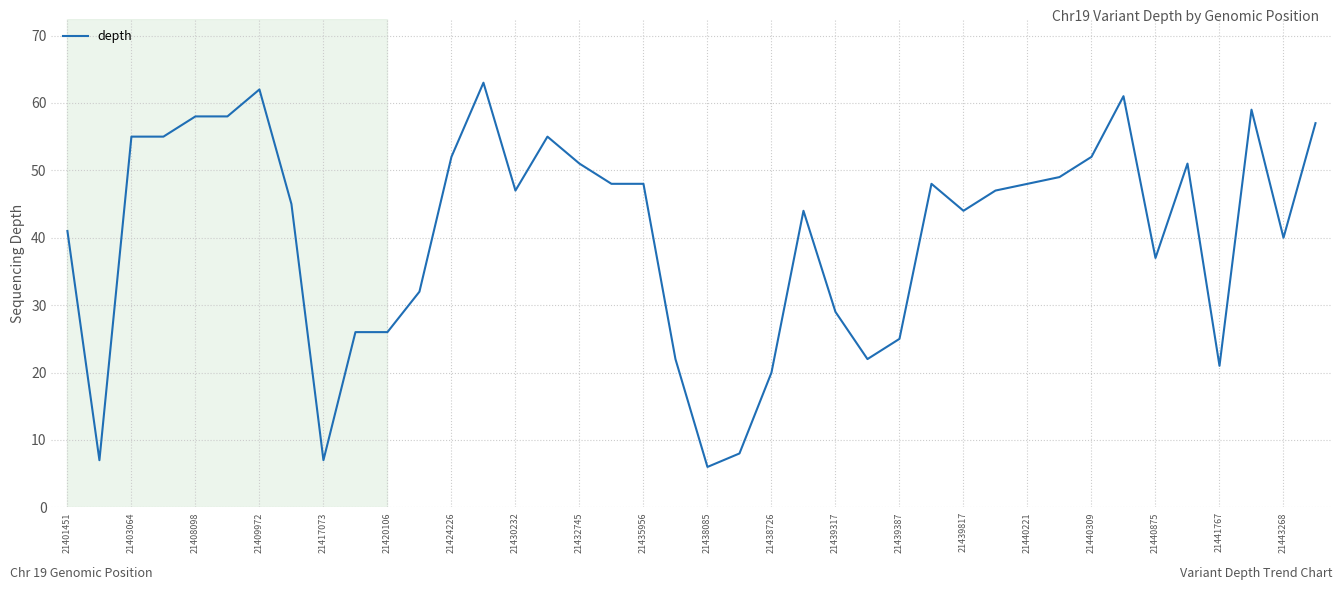

What is the maximum value shown in the chart?

63